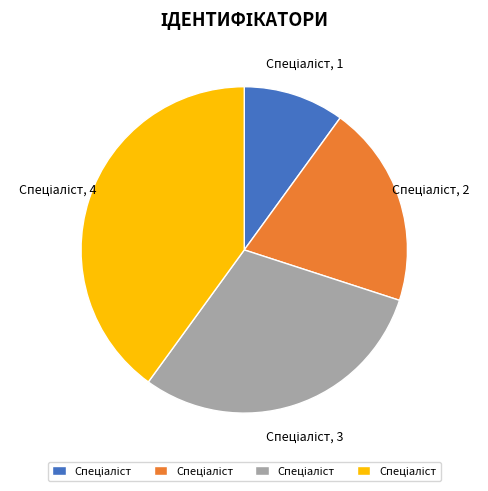

Is there any slice that represents more than half of the pie?

No